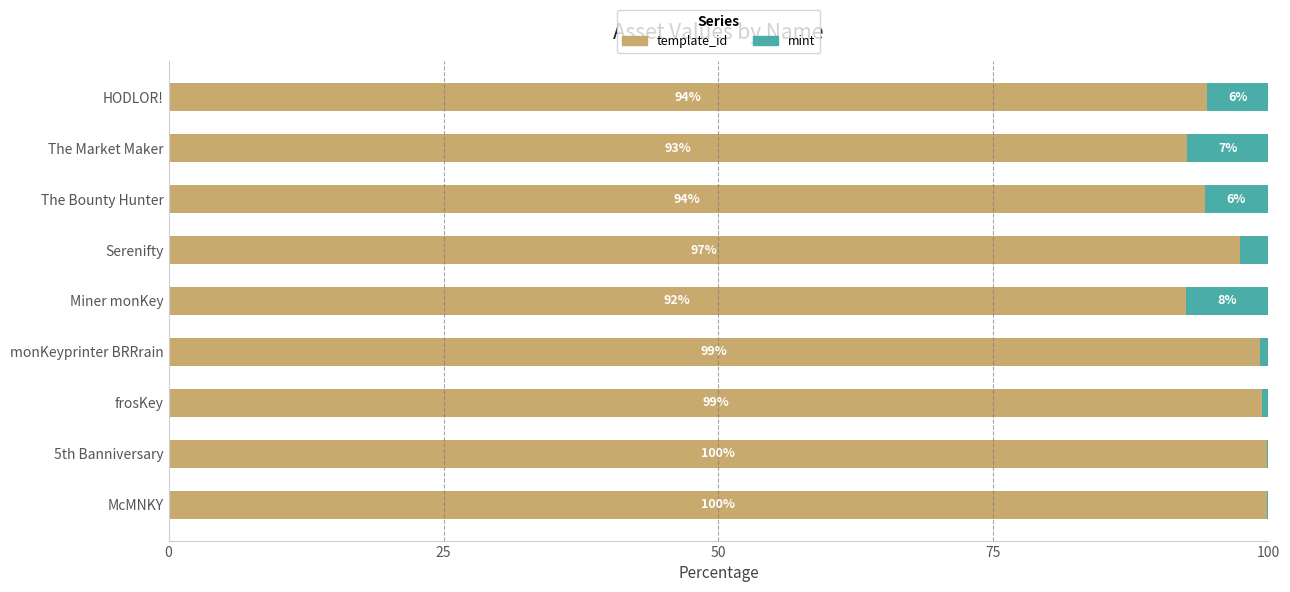

What is the maximum value for template_id?

99.9